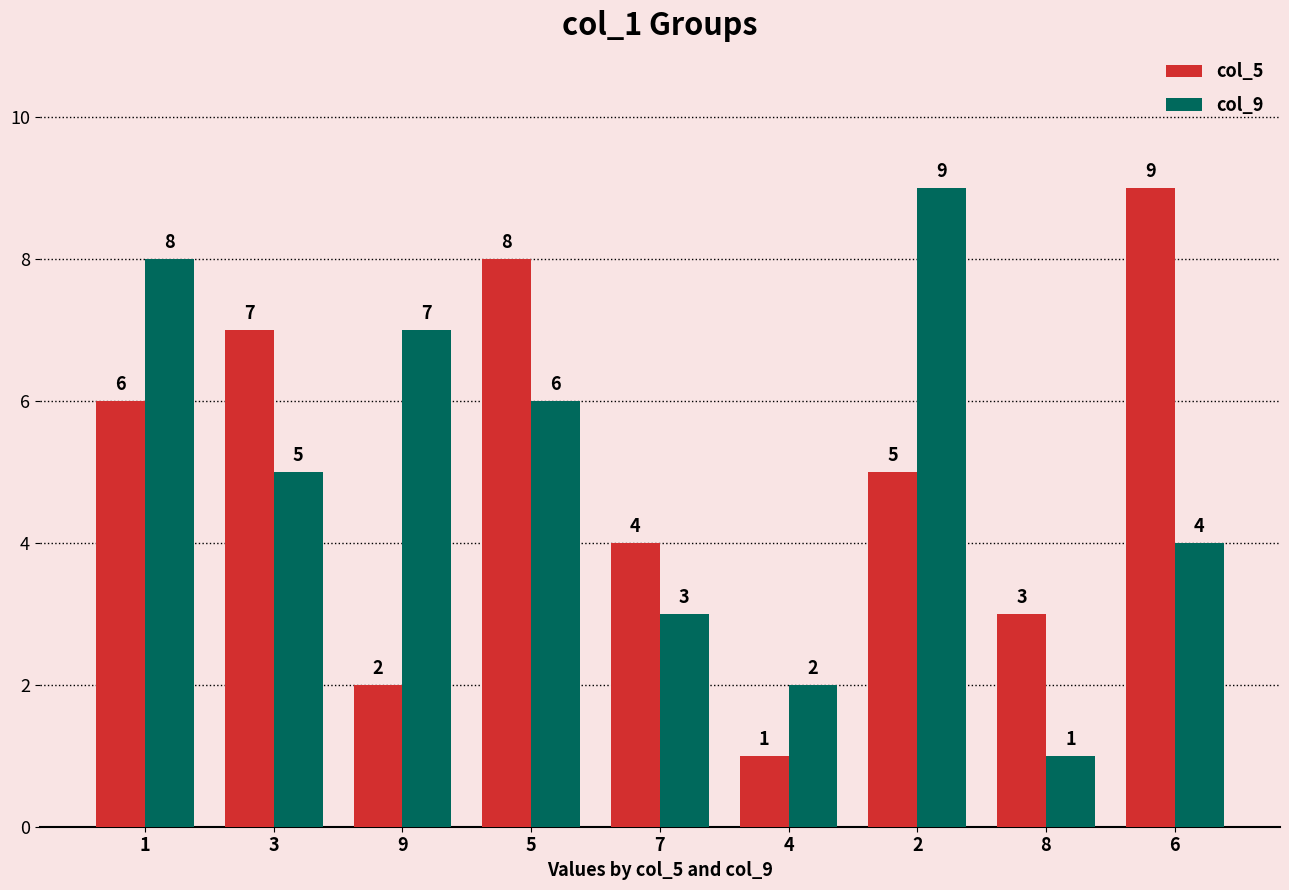

Is the value of col_9 at 2 greater than the value of col_5 at 4?

Yes